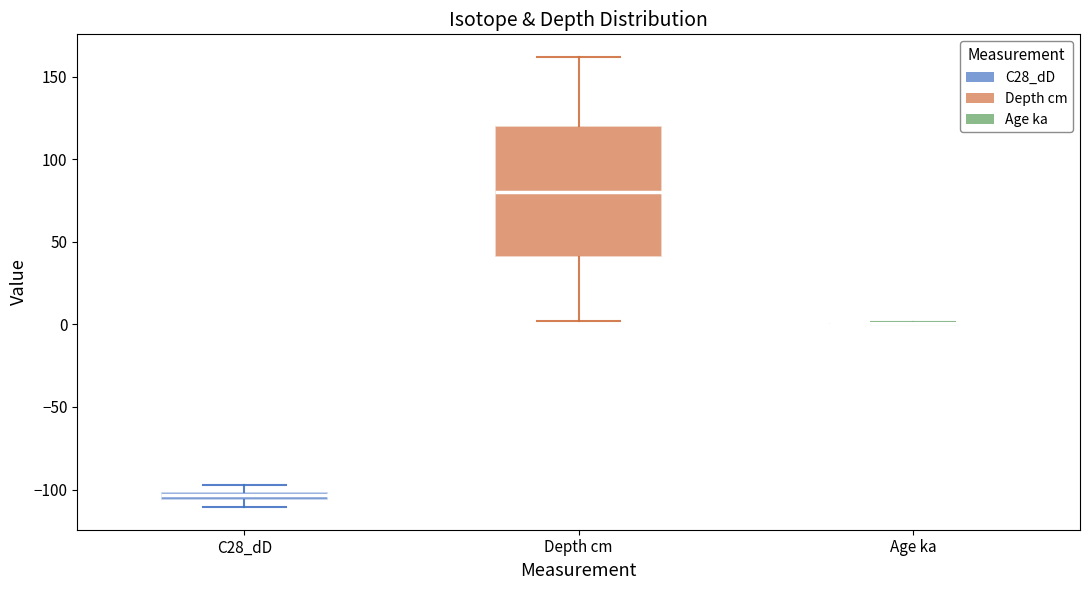

Comparing the boxes themselves (not the whiskers), which one is the tallest?

Depth cm